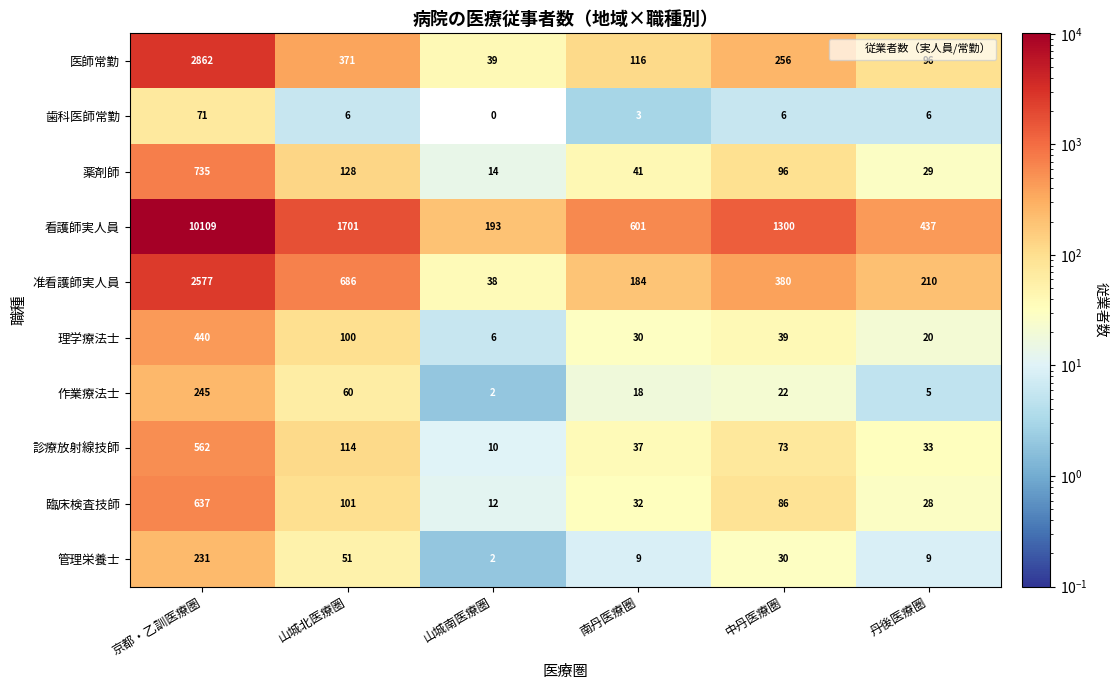

At which category is the sum across all series the highest?

京都・乙訓医療圏